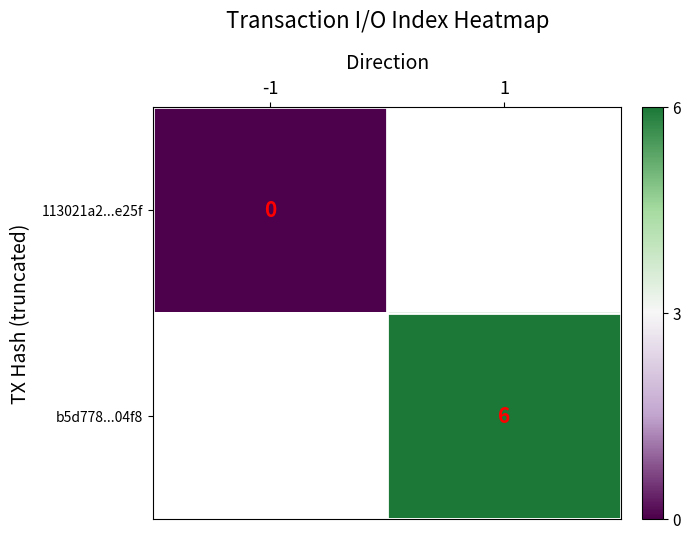

True or false: b5d778...04f8 has a value of 9 at 1.

False